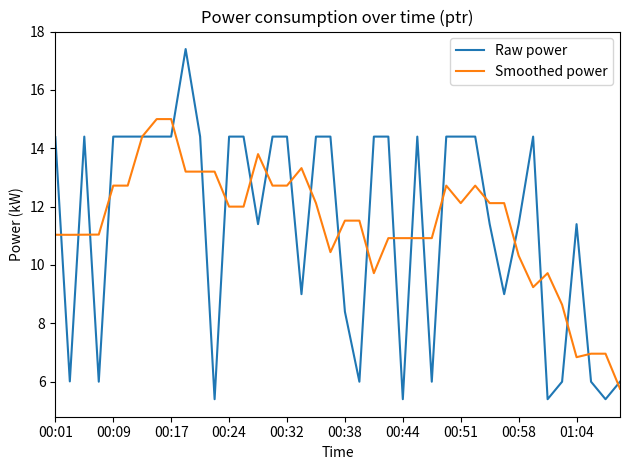

Which series has the largest range (max minus min)?

Raw power